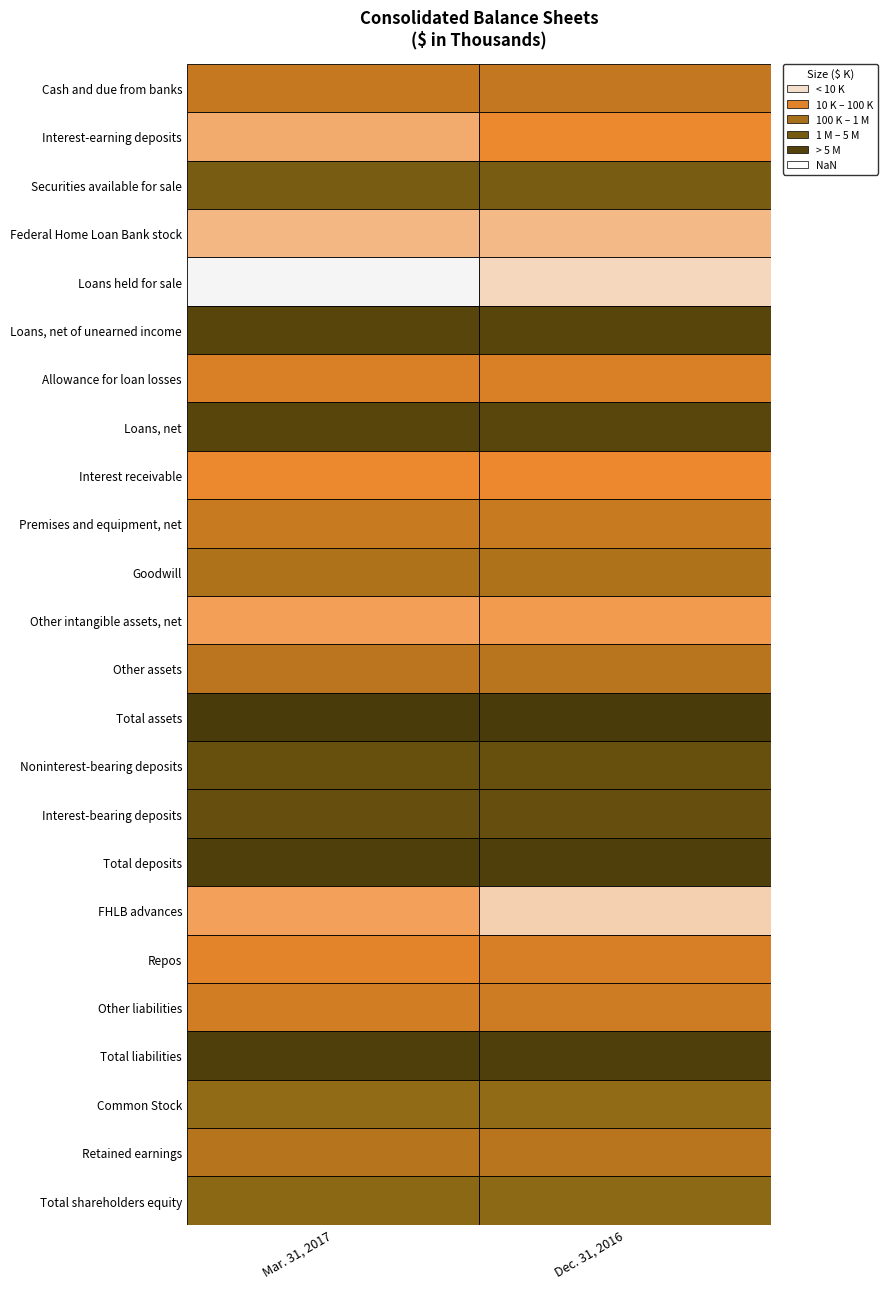

Reading right to left, extract all data points from this chart.

Cash and due from banks: 1=193038	0=169697
Interest-earning deposits: 1=31200	0=13124
Securities available for sale: 1=2278577	0=2331359
Federal Home Loan Bank stock: 1=10240	0=10600
Loans held for sale: 1=5846	0=3245
Loans, net of unearned income: 1=6213423	0=6228136
Allowance for loan losses: 1=70043	0=71021
Loans, net: 1=6143380	0=6157115
Interest receivable: 1=30074	0=31345
Premises and equipment, net: 1=150342	0=148541
Goodwill: 1=382762	0=382762
Other intangible assets, net: 1=17631	0=16282
Other assets: 1=256984	0=255444
Total assets: 1=9509607	0=9527272
Noninterest-bearing deposits: 1=3944495	0=3958106
Interest-bearing deposits: 1=4114920	0=4130721
Total deposits: 1=8059415	0=8088827
FHLB advances: 1=6493	0=15483
Repos: 1=80822	0=46914
Other liabilities: 1=111865	0=100705
Total liabilities: 1=8258595	0=8251929
Common Stock: 1=995837	0=999702
Retained earnings: 1=271957	0=288247
Total shareholders equity: 1=1251012	0=1275343